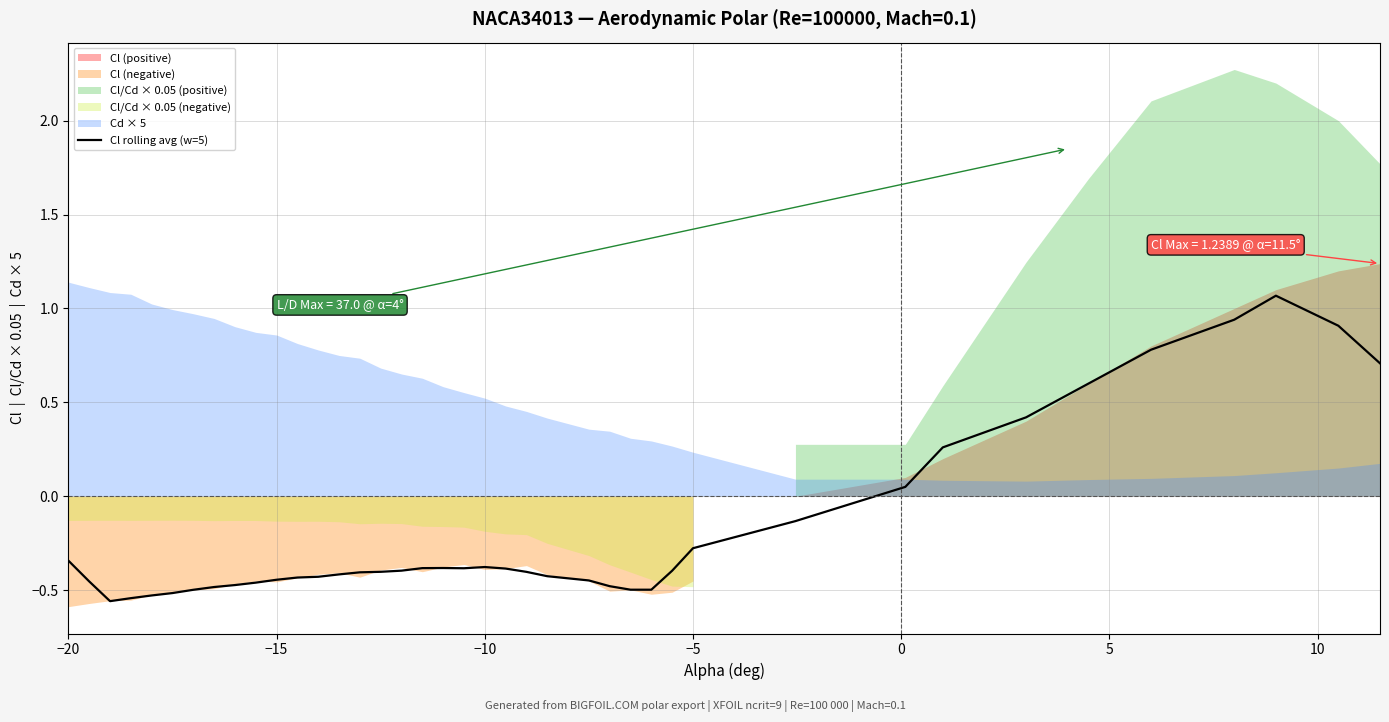

Reading left to right, what are all the values shown in this chart?

-0.3	-0.5	-0.6	-0.5	-0.5	-0.5	-0.5	-0.5	-0.5	-0.5	-0.4	-0.4	-0.4	-0.4	-0.4	-0.4	-0.4	-0.4	-0.4	-0.4	-0.4	-0.4	-0.4	-0.4	-0.4	-0.5	-0.5	-0.5	-0.4	-0.3	-0.1	0.0	0.3	0.4	0.6	0.8	0.9	1.1	0.9	0.7